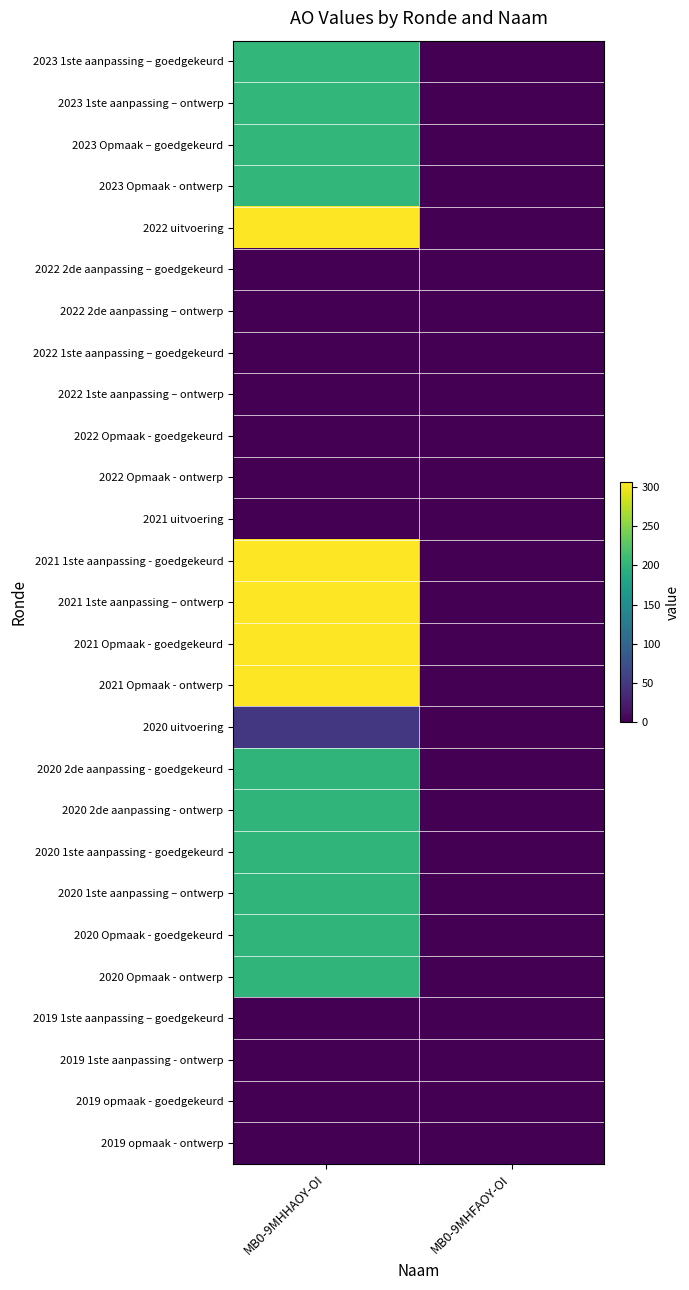

Which has a higher value, MB0-9MHHAOY-OI or MB0-9MHFAOY-OI?

MB0-9MHHAOY-OI